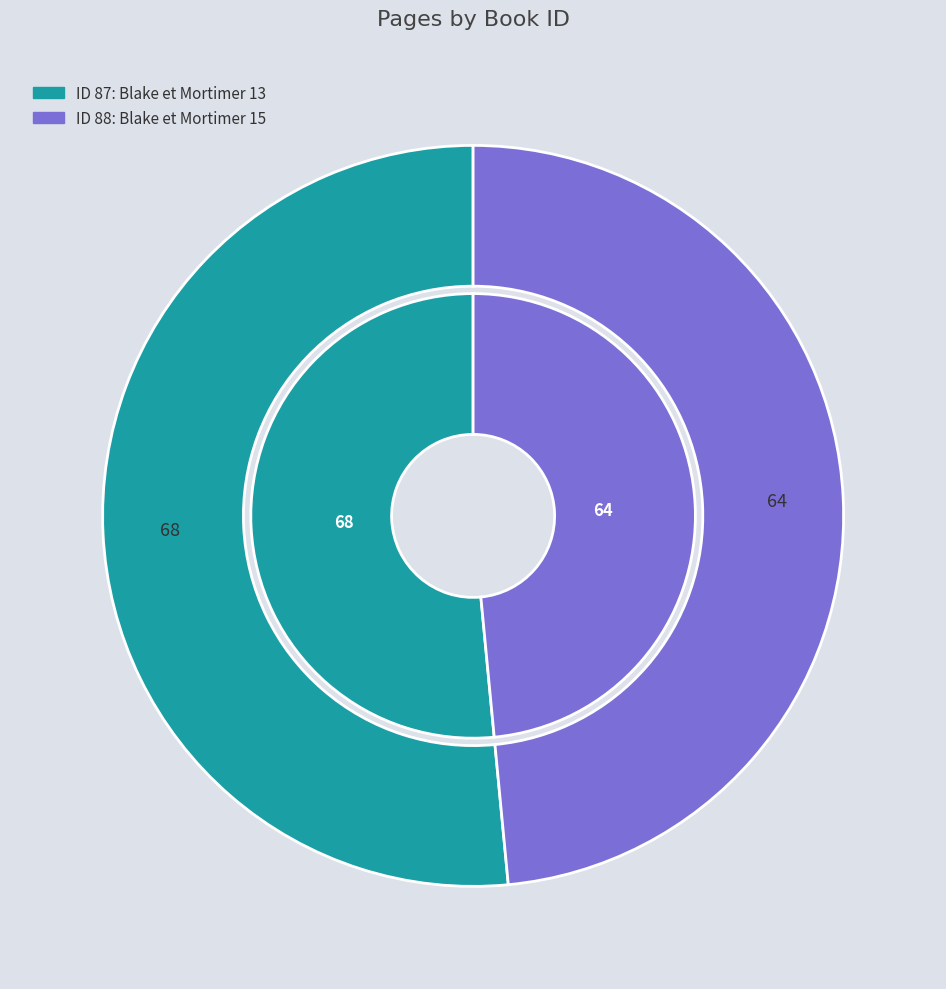

Count the number of slices in the pie.

2